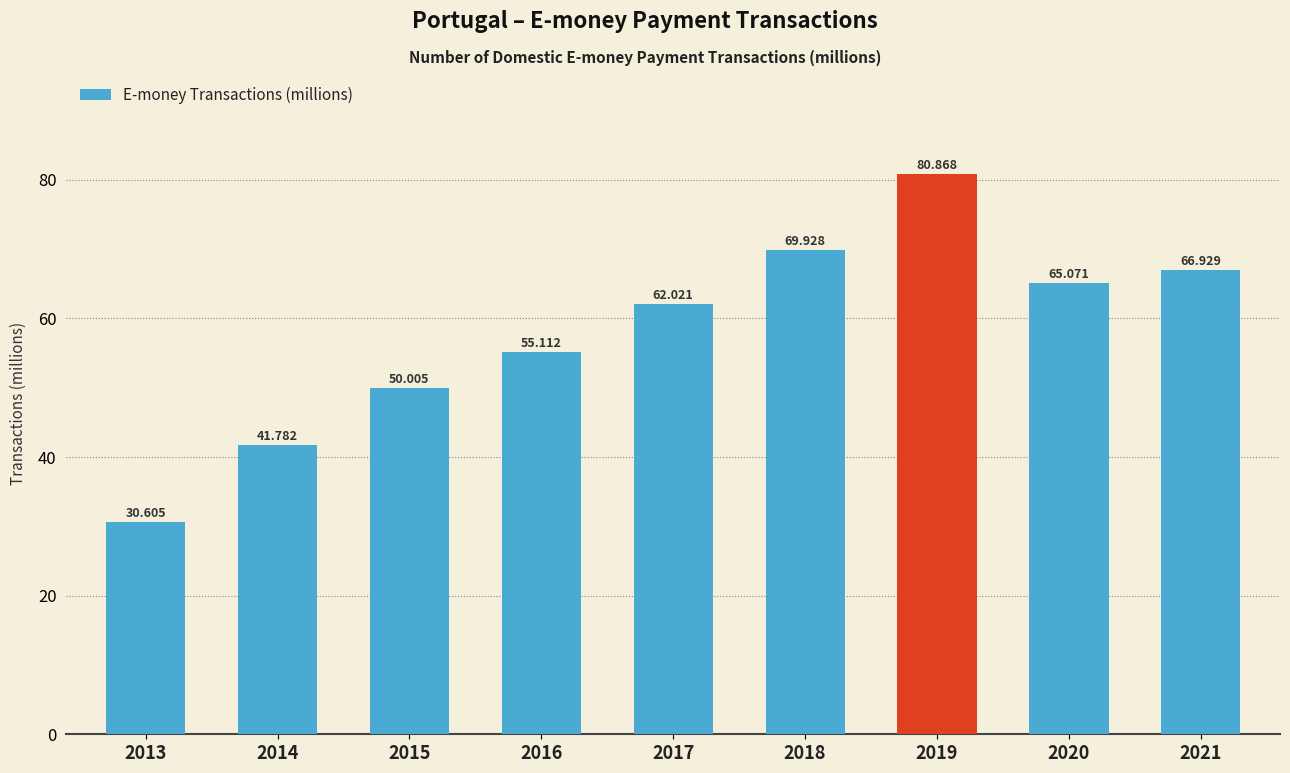

Where is the data nearest to the value 55?

2016